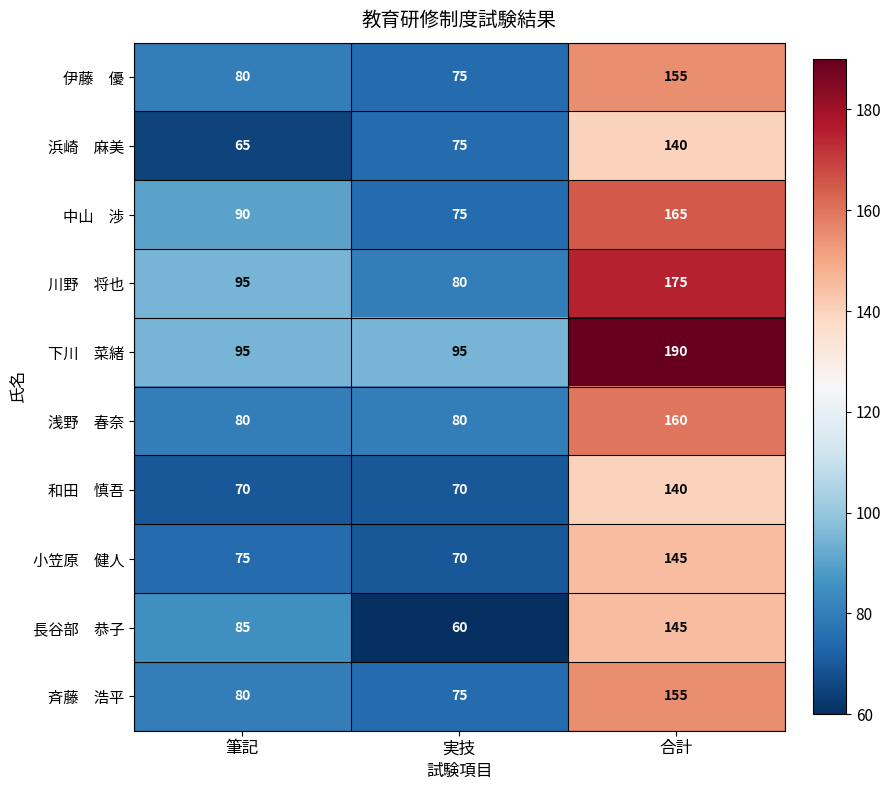

What is the smallest value displayed?

60